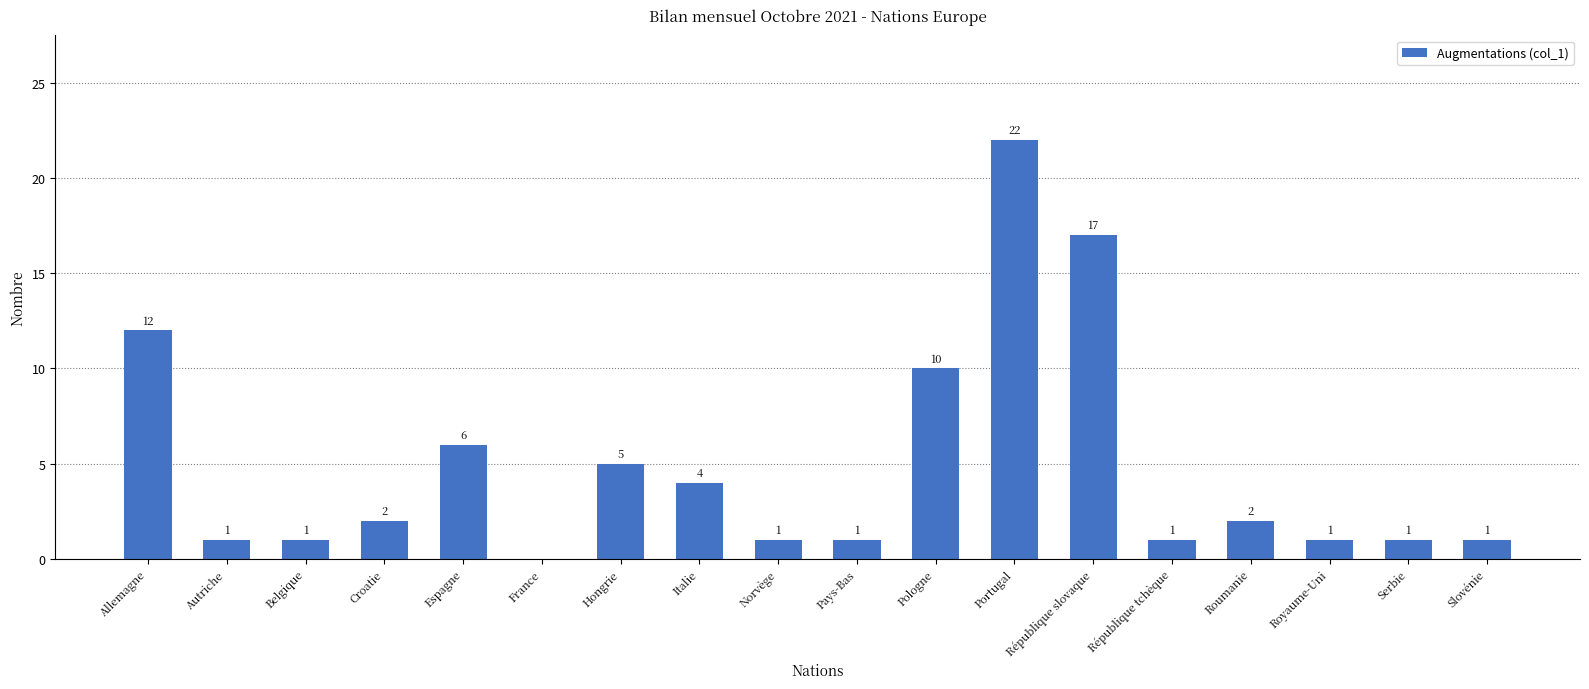

True or false: the data shows 5 at Portugal.

False